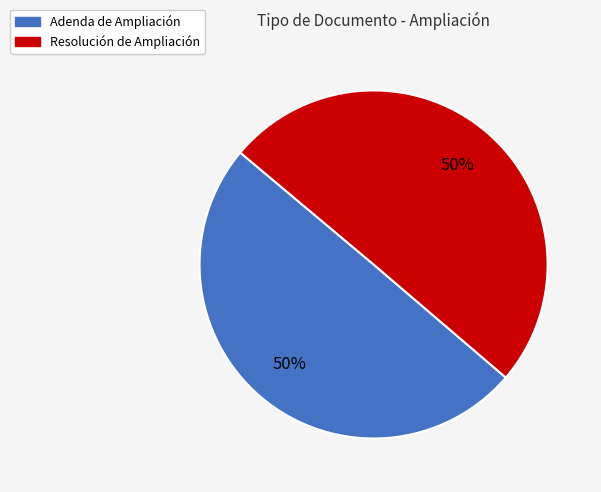

The Resolución de Ampliación slice represents 37% of the pie. True or false?

False